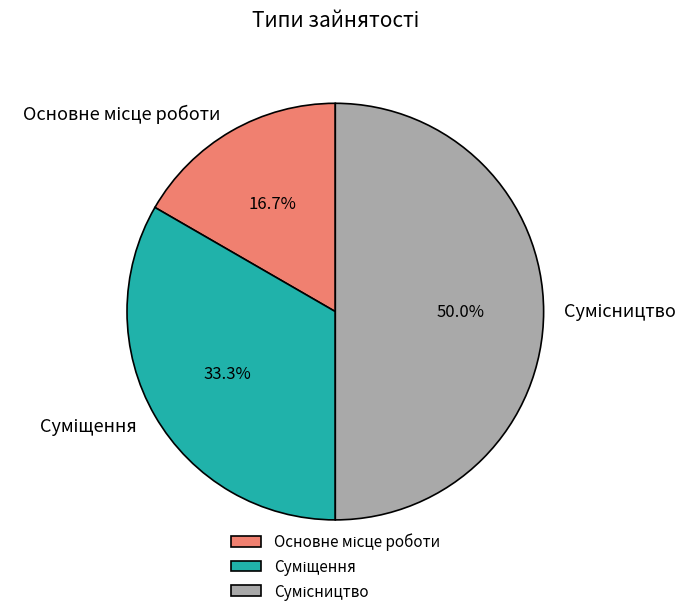

How many segments does this pie chart have?

3